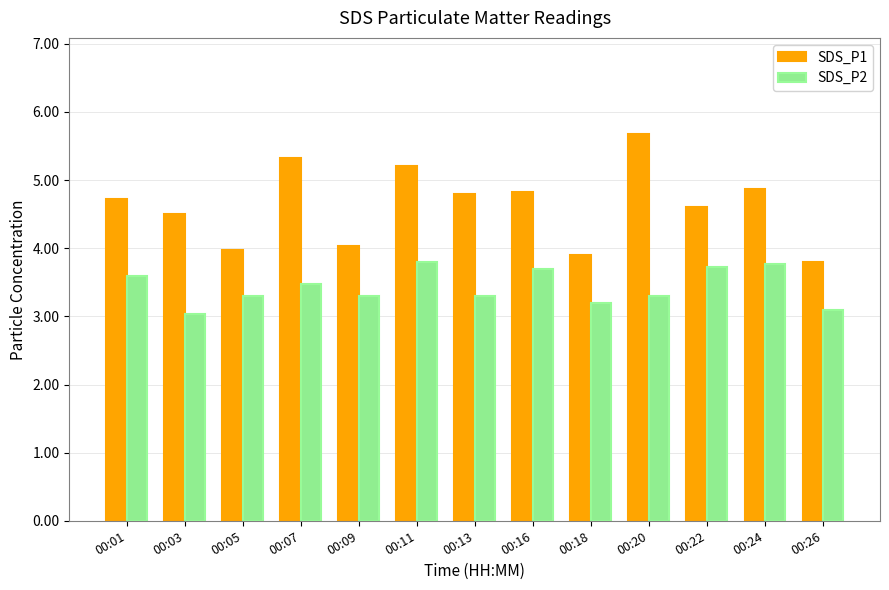

How many bars are there in each group?

2